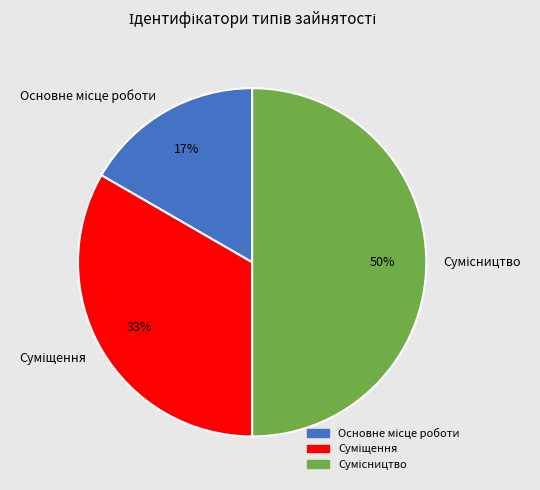

To the nearest percent, what is the average slice percentage?

33%